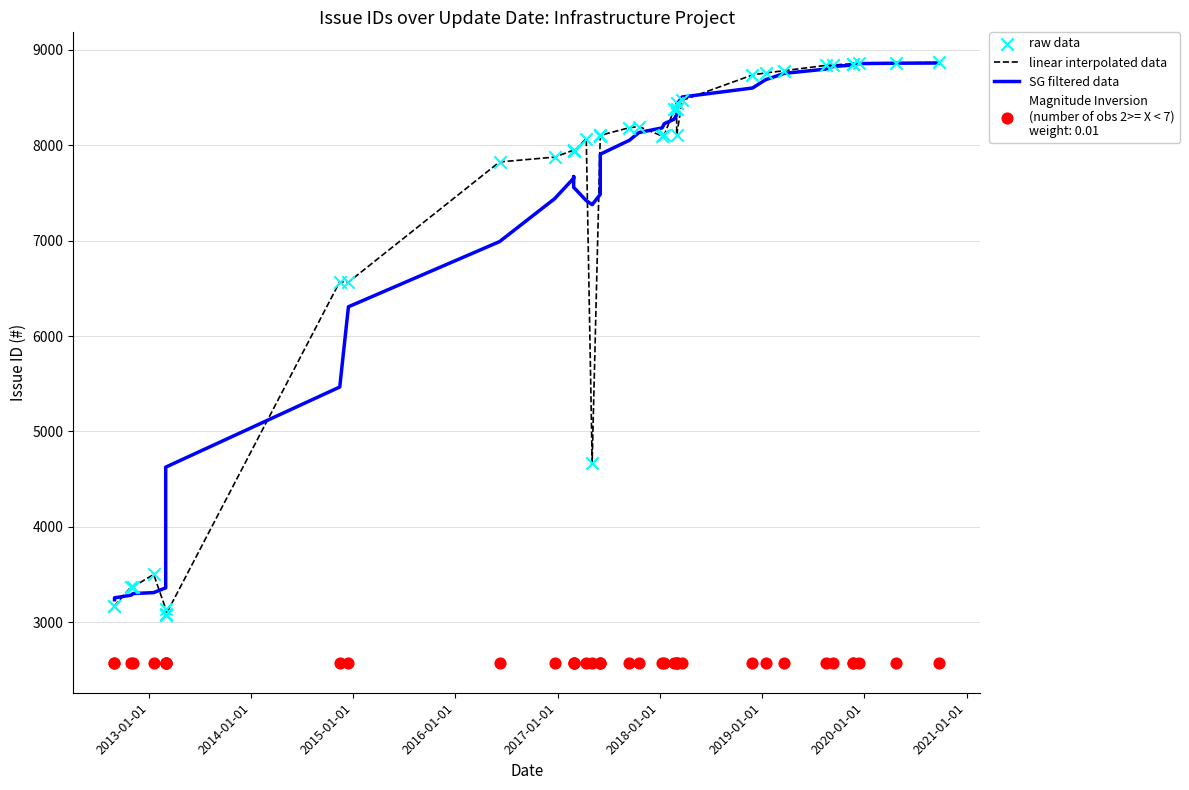

Which series has the widest spread of Y values?

linear interpolated data